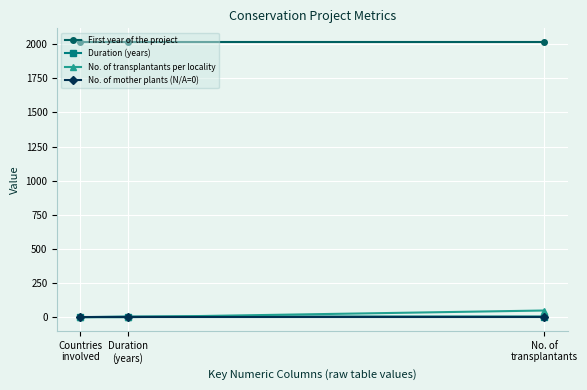

What is the maximum value shown in the chart?

2015